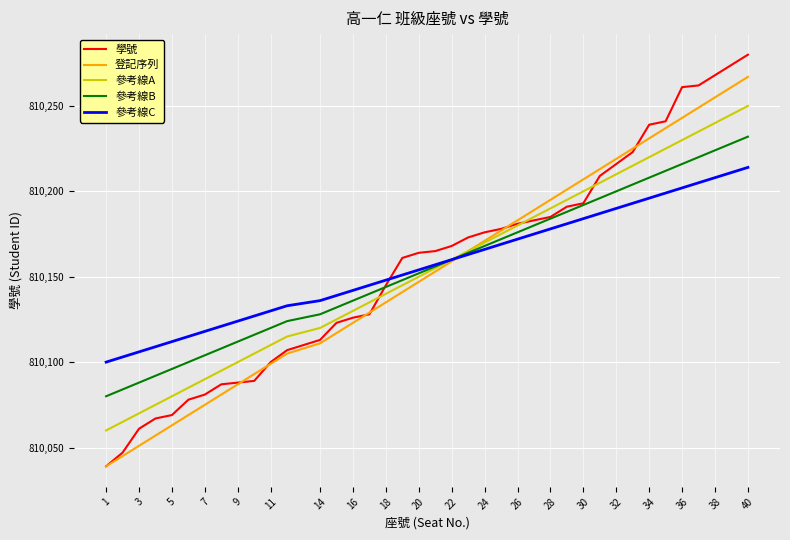

Rank the series by their maximum value, from highest to lowest.

學號, 登記序列, 參考線A, 參考線B, 參考線C